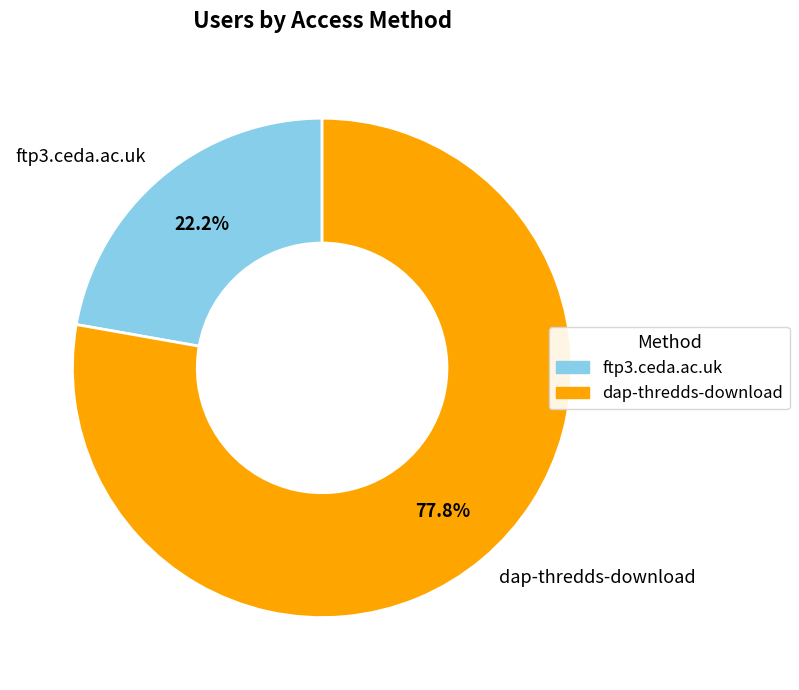

Count the number of slices in the pie.

2